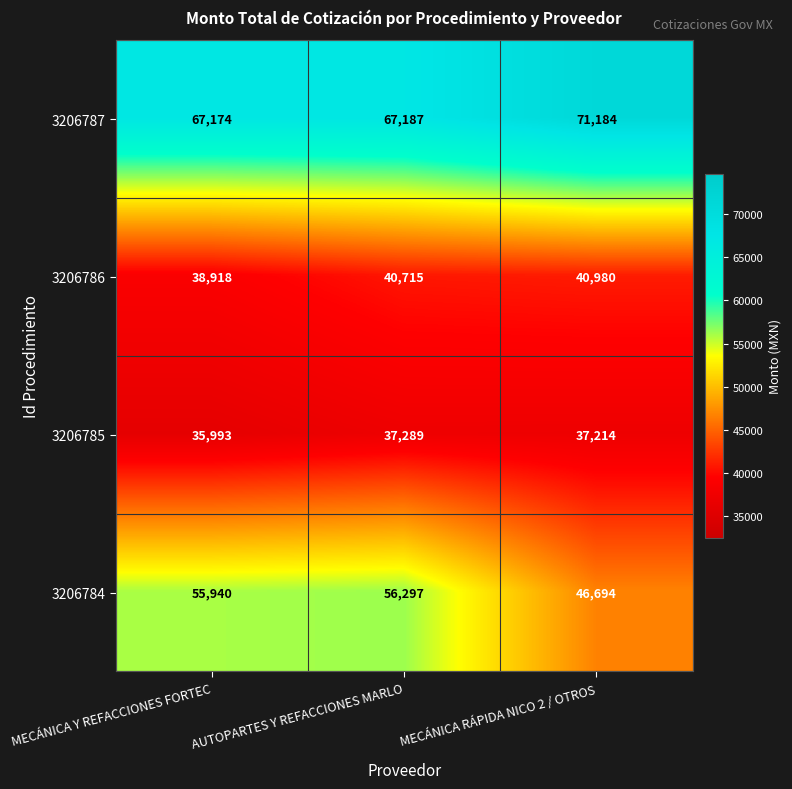

What is the spread (max minus min) of values at MECÁNICA RÁPIDA NICO 2 / OTROS?

33970